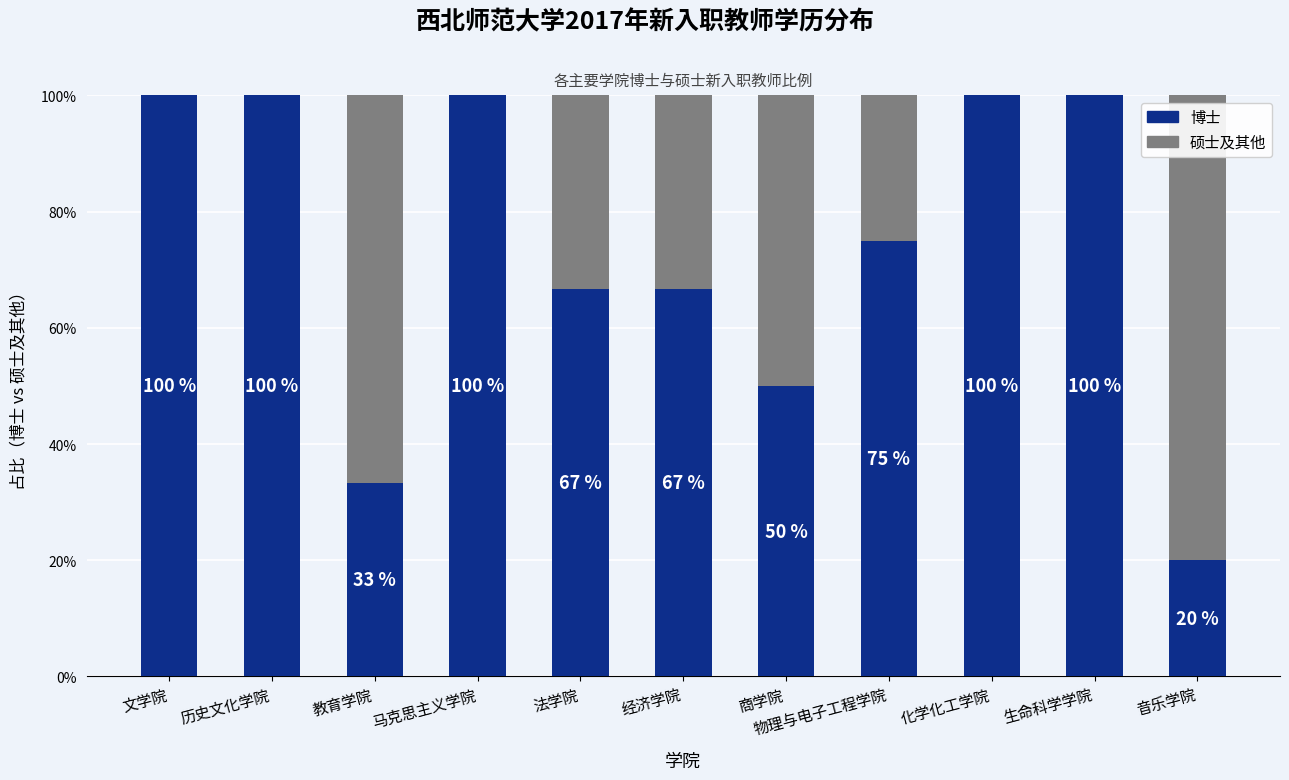

How many 博士 values are between 50 and 100?

9